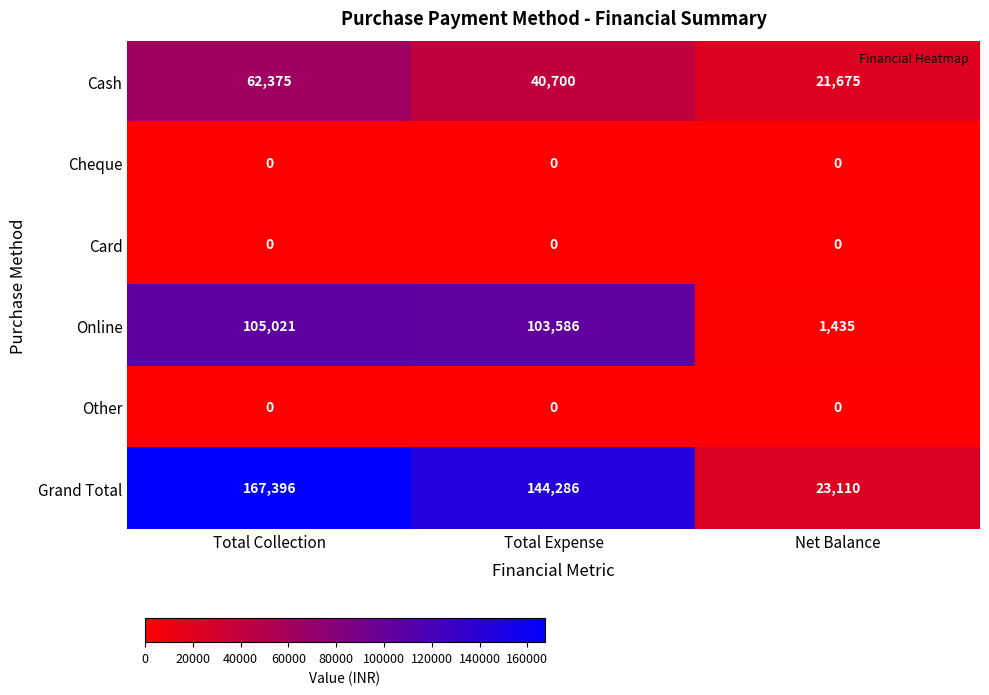

What is the difference between the Cash values at Net Balance and Total Expense?

19025